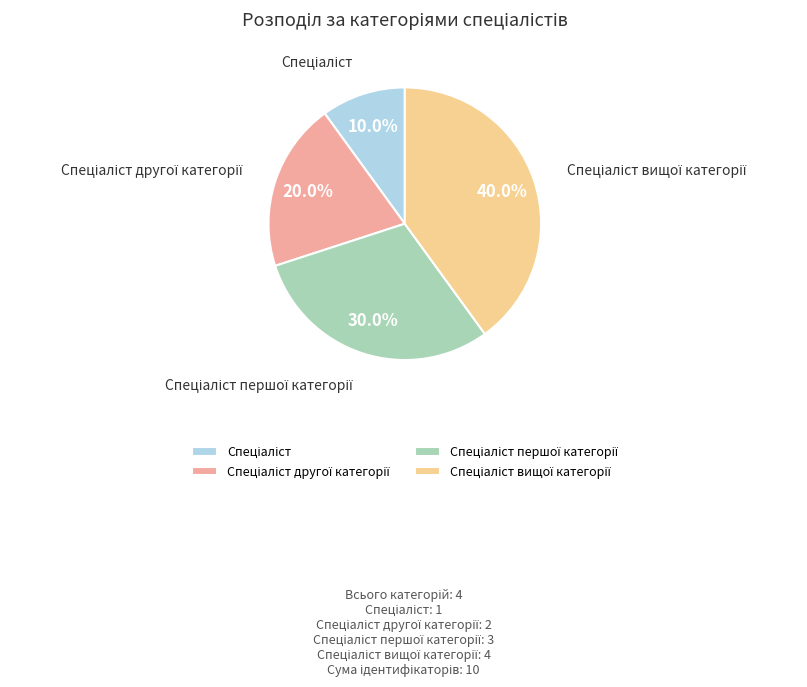

Is there a majority slice in this chart?

No